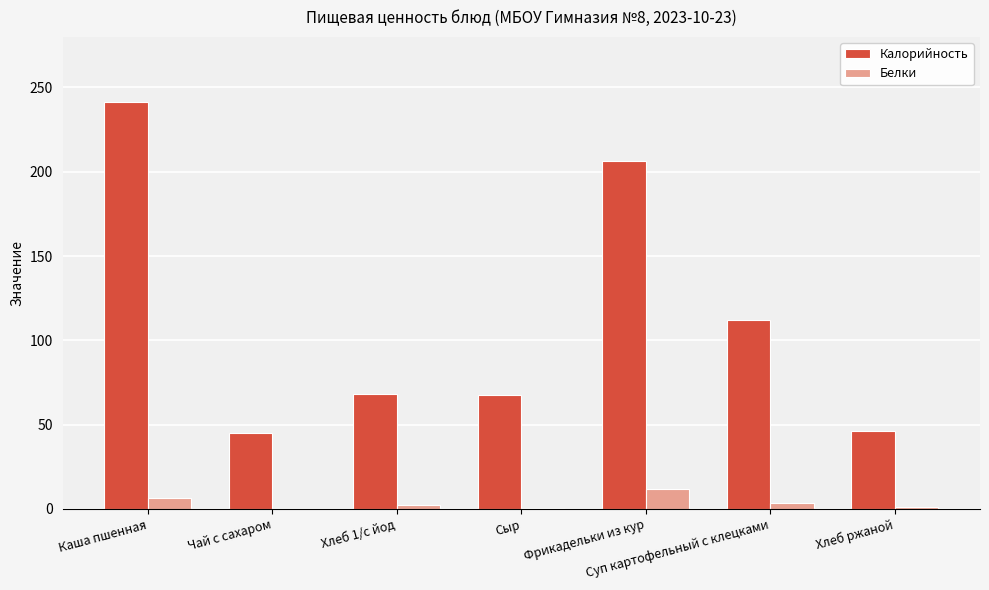

What is the approximate value of Калорийность at Сыр?

67.3